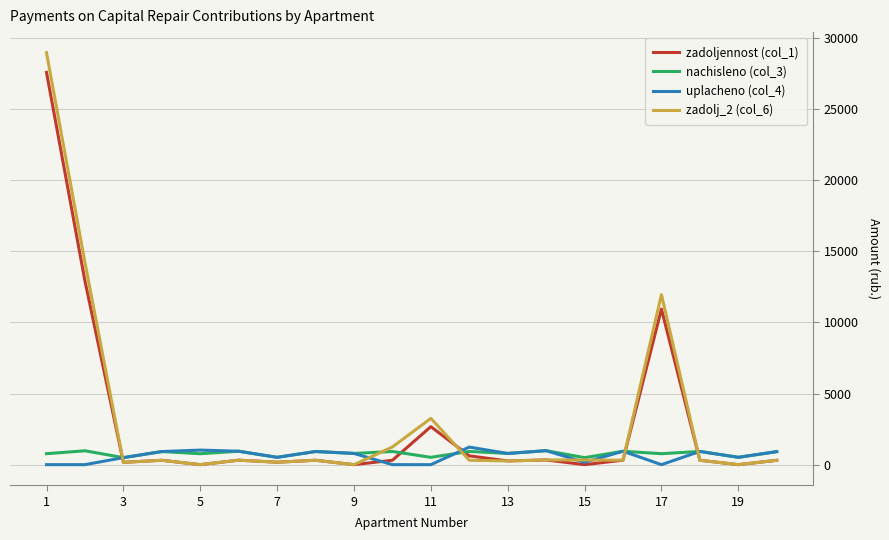

Which series has the largest range (max minus min)?

zadolj_2 (col_6)